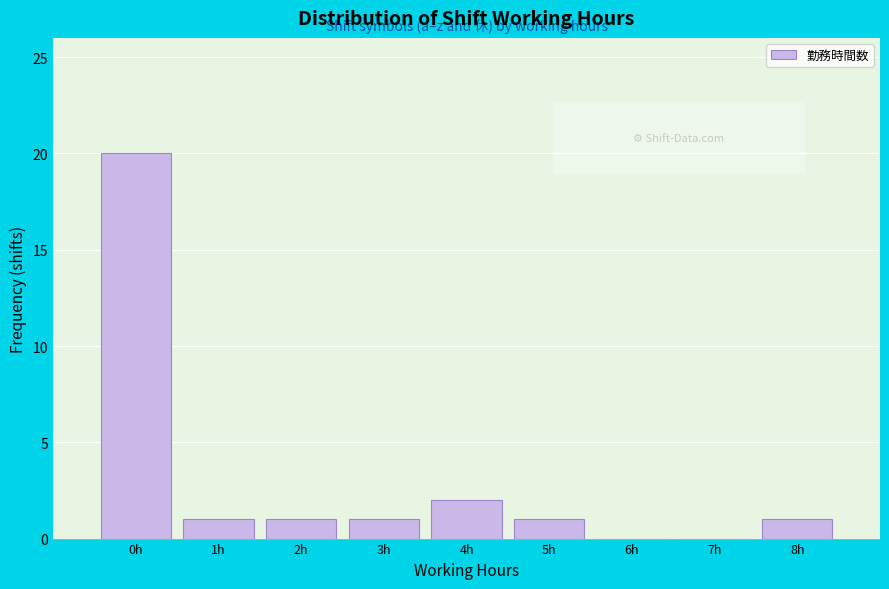

Reading left to right, transcribe this chart: for each bar, give the range it covers on the x-axis and its height. The values are not printed on the chart, so give them approximately, as read against the axis.

-0.5 to 0.5: 20
0.5 to 1.5: 1
1.5 to 2.5: 1
2.5 to 3.5: 1
3.5 to 4.5: 2
4.5 to 5.5: 1
5.5 to 6.5: 0
6.5 to 7.5: 0
7.5 to 8.5: 1